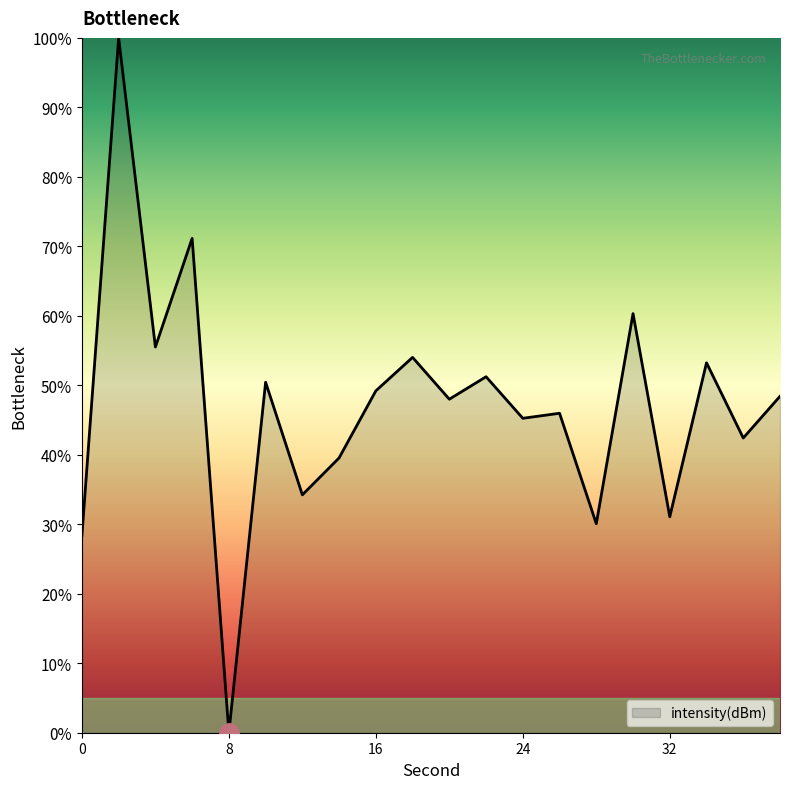

What is the greatest value displayed?

100.0